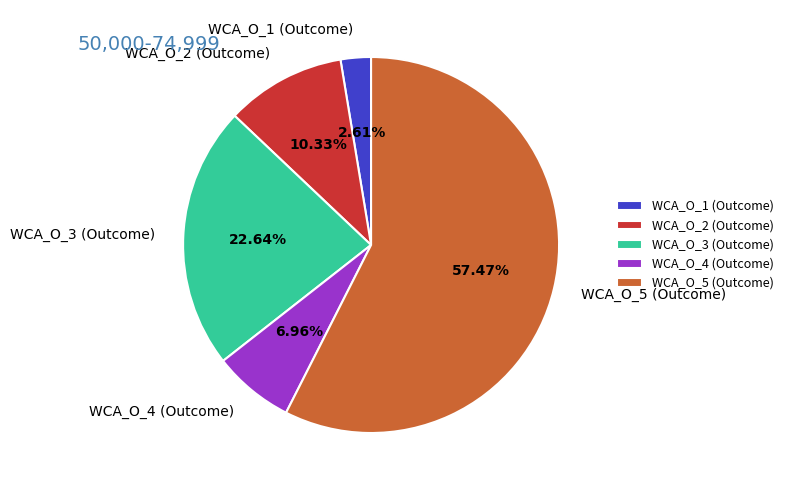

What percentage is the WCA_O_2 (Outcome) slice, to the nearest percent?

10%